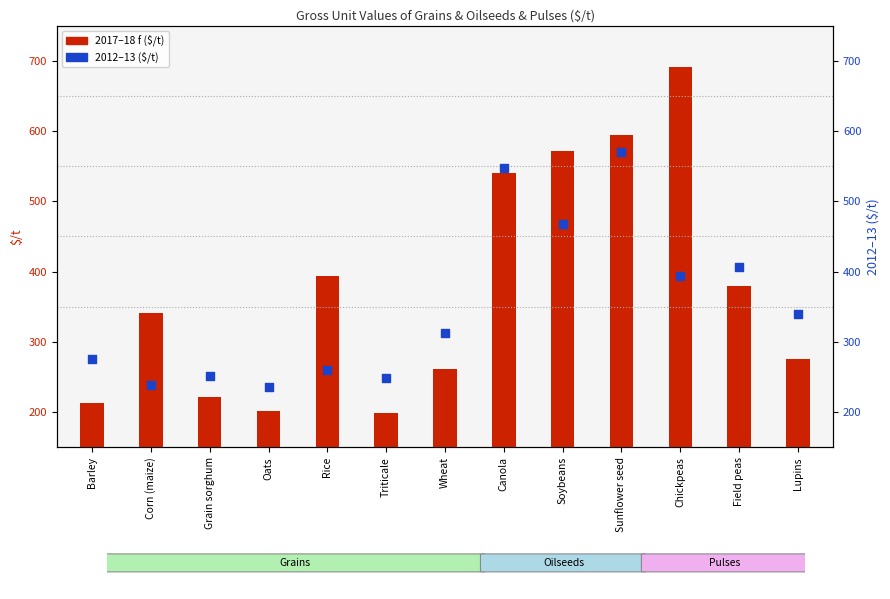

At which category is the sum across all series the highest?

Sunflower seed